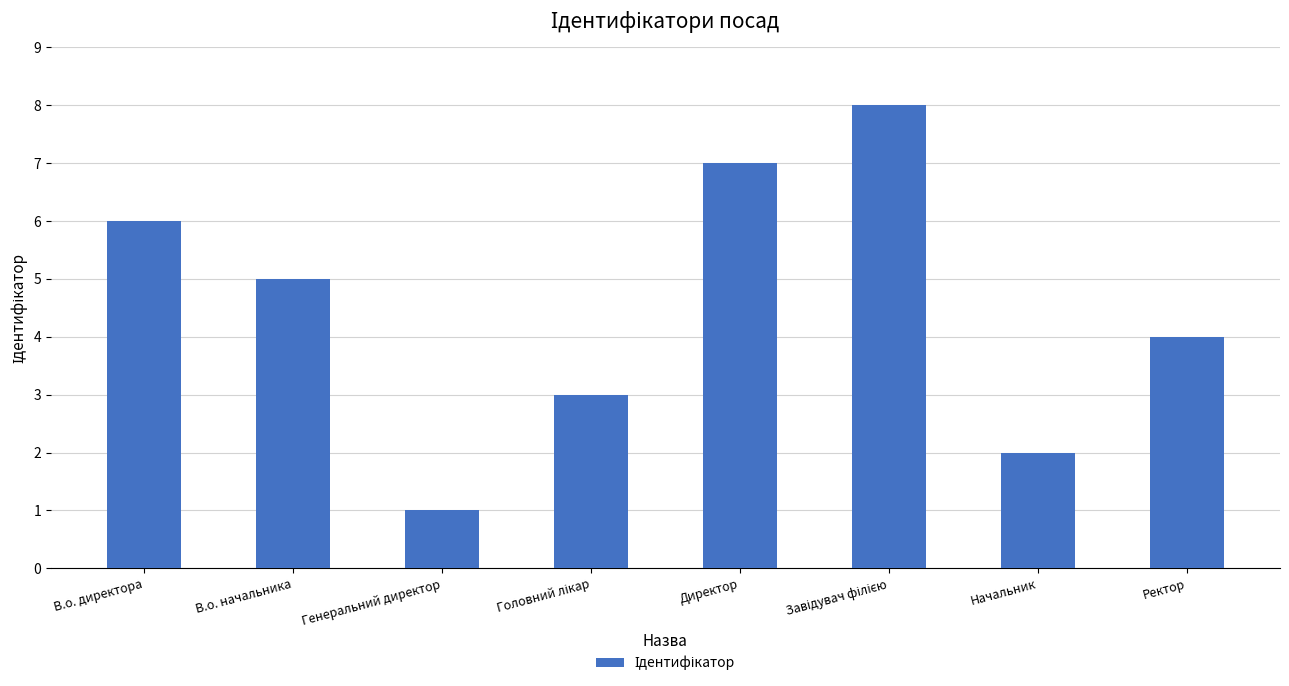

What is the difference between the values at Ректор and Директор?

3